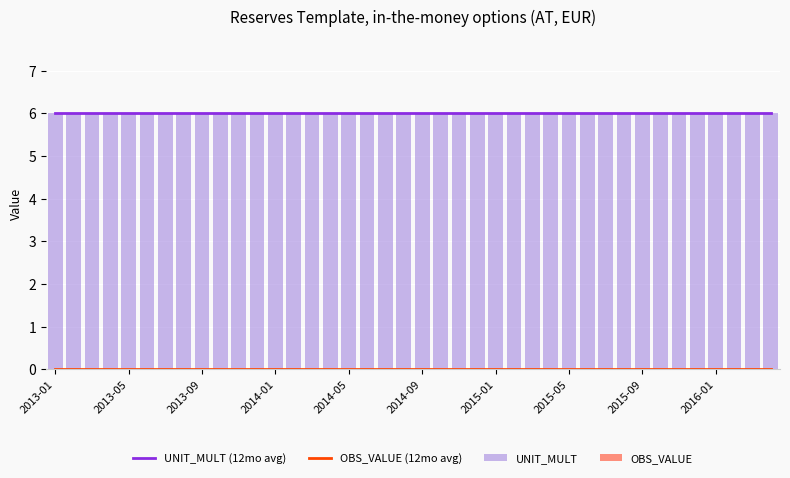

Are the bars horizontal?

No